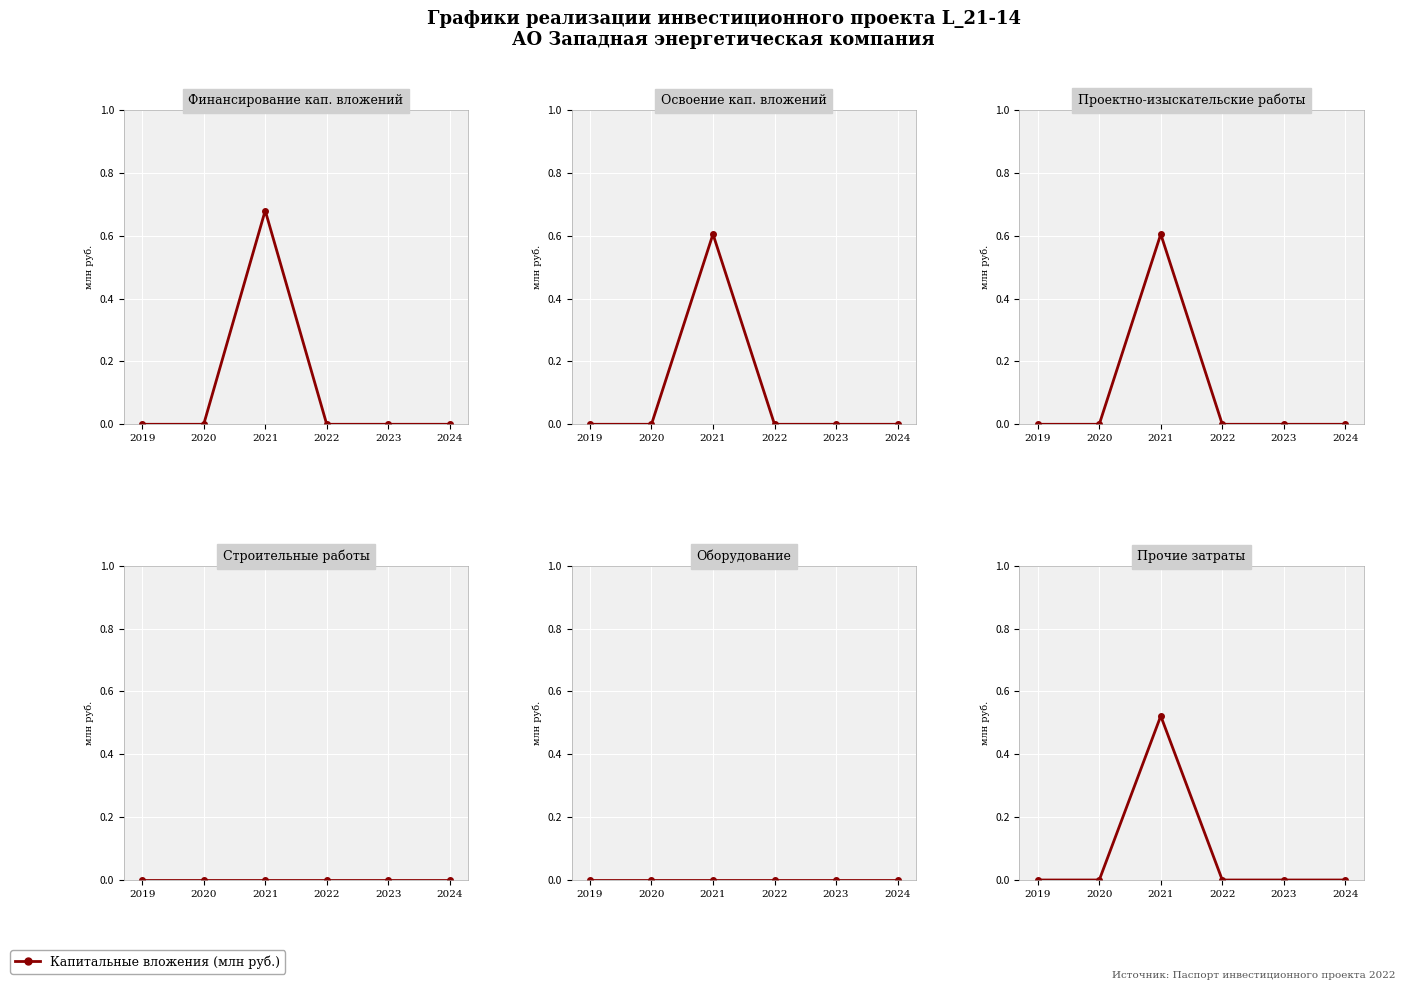

How many interior local peaks does the Освоение series have?

1